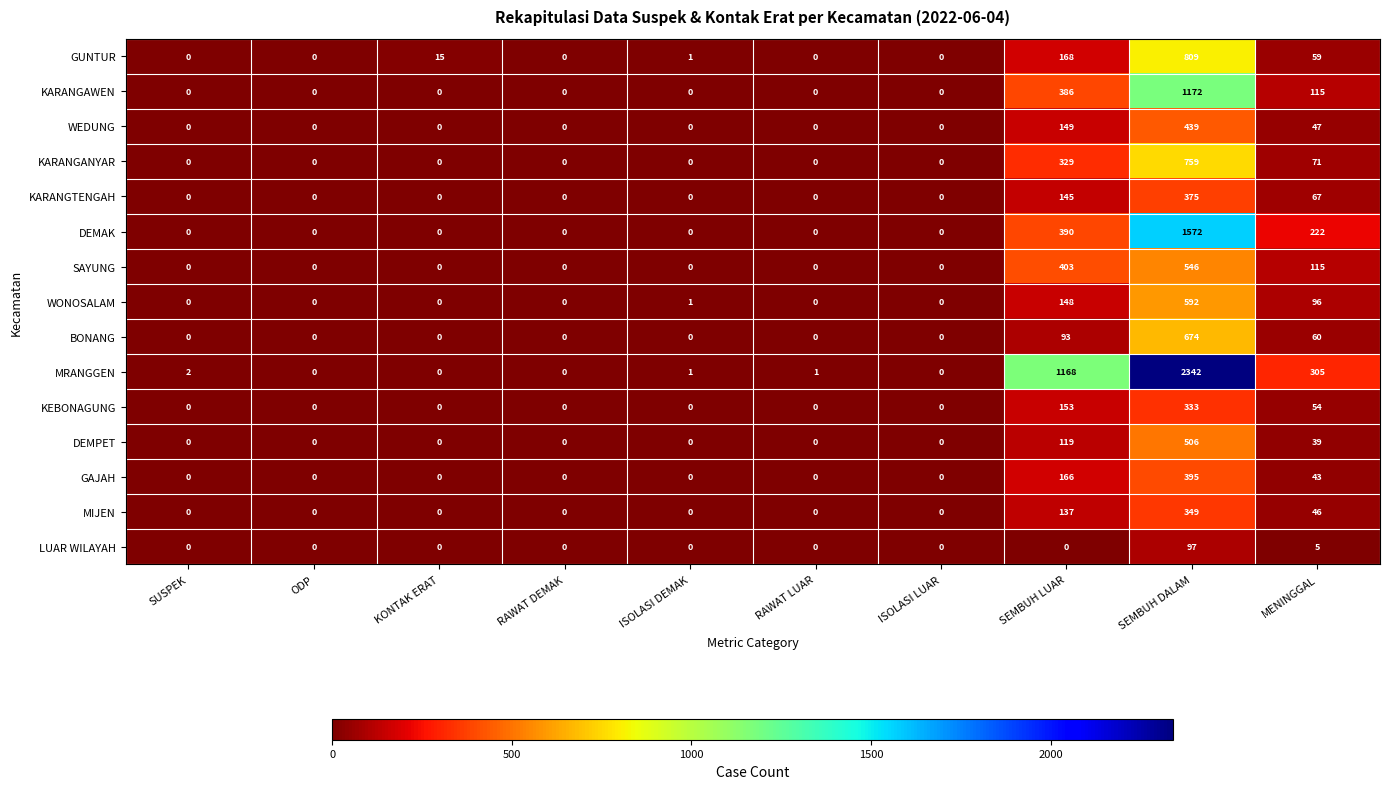

What is the difference between the highest and lowest values at MENINGGAL?

300